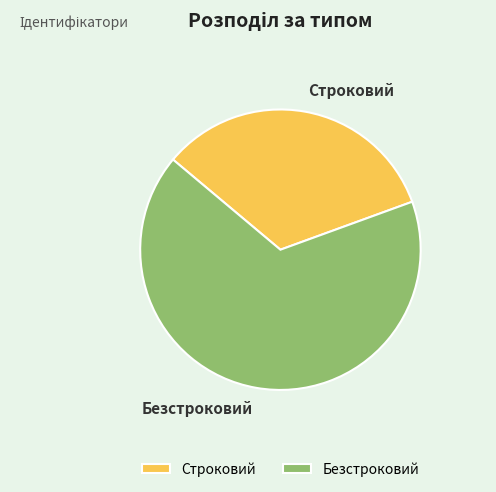

Which category has the smallest portion of the pie?

Строковий